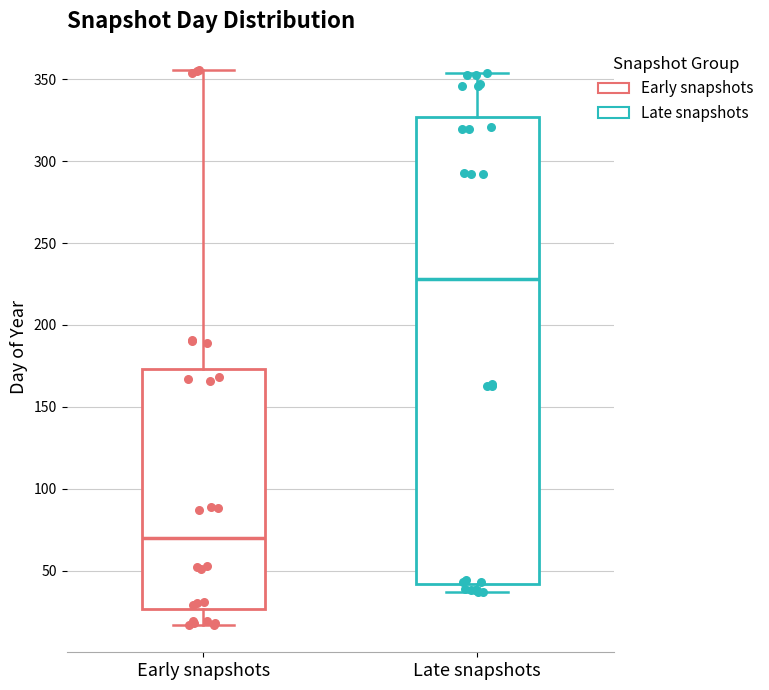

Reading left to right, read every box against the y-axis: the position of its median line, the range the box covers, and the ends of its whiskers. The values are not printed on the chart, so give them approximately, as read against the axis.

Early snapshots: median 70, box 25 to 175, whiskers 15 to 355
Late snapshots: median 230, box 40 to 325, whiskers 35 to 355